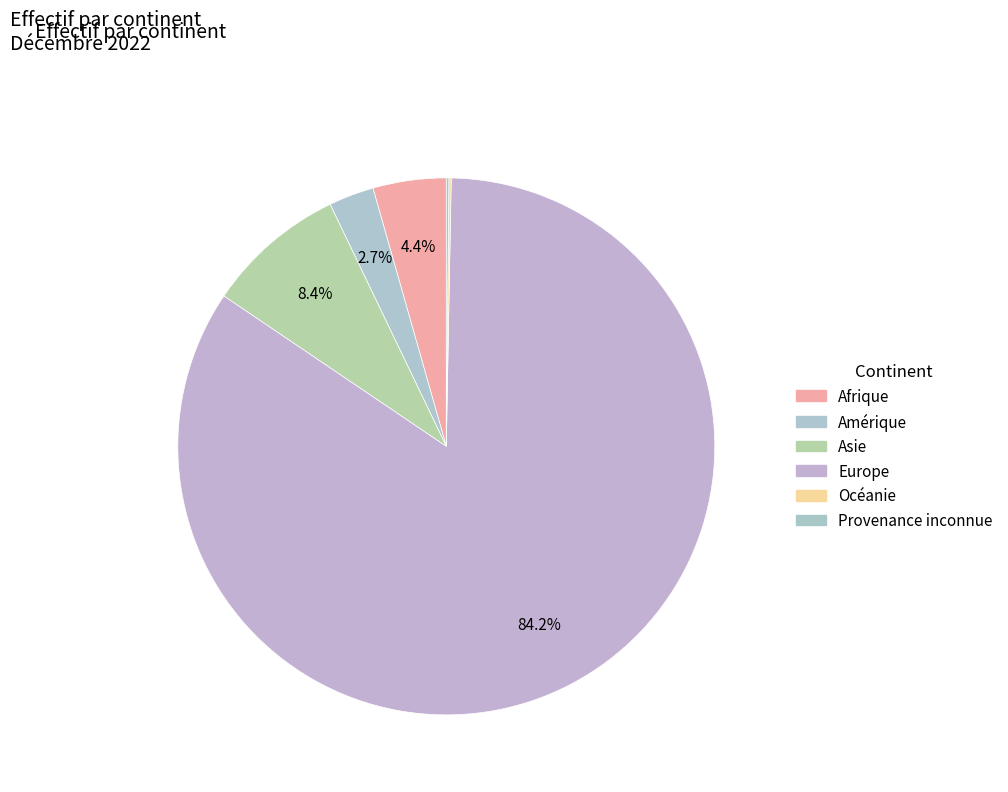

How many segments does this pie chart have?

6